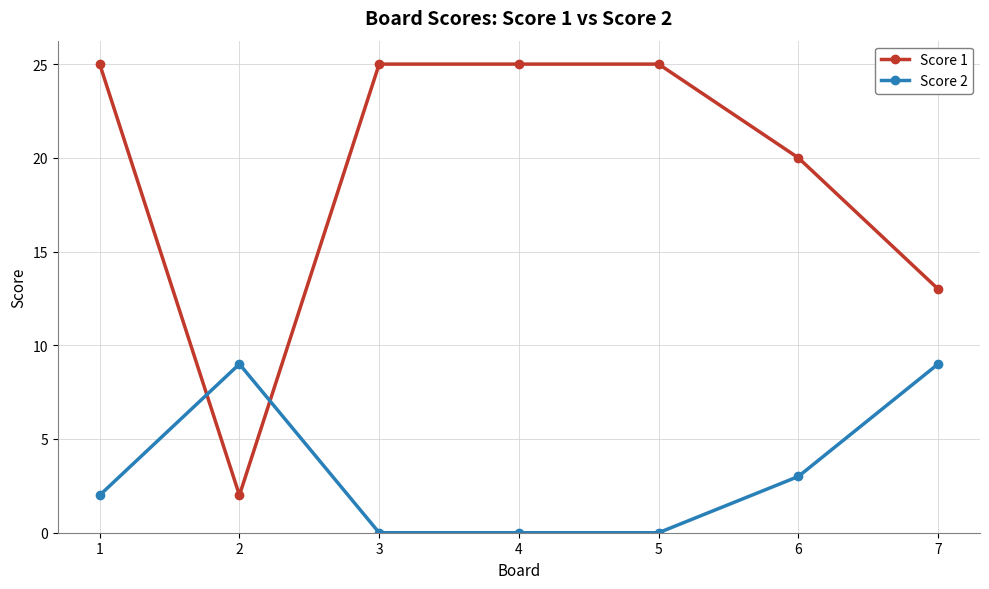

True or false: Score 1 and Score 2 cross at least once.

True